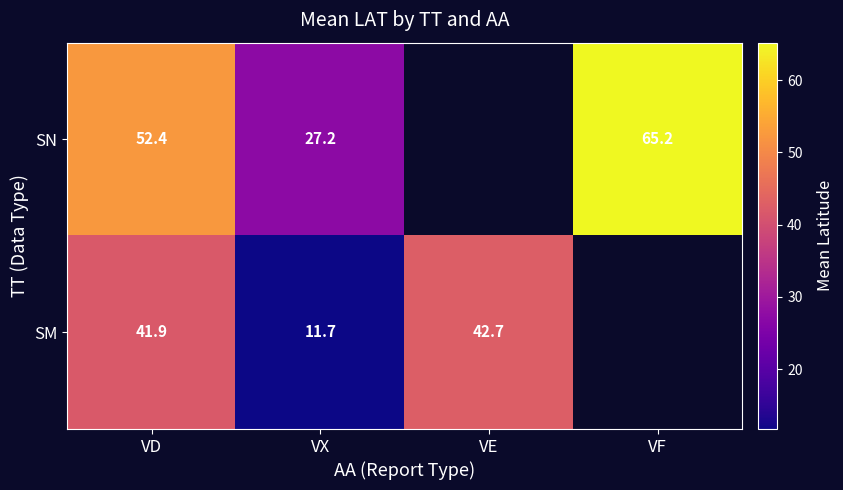

What is the greatest value displayed?

65.2